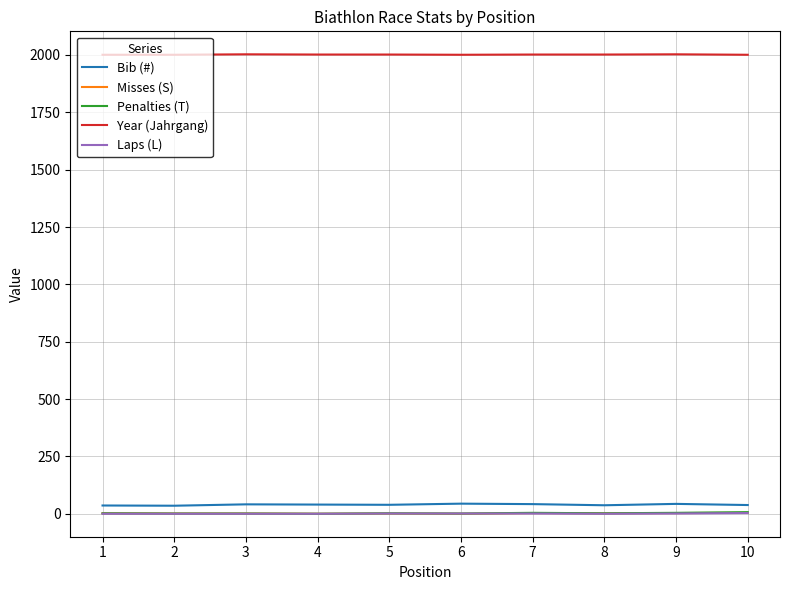

True or false: Penalties (T) and Year (Jahrgang) intersect in this chart.

False